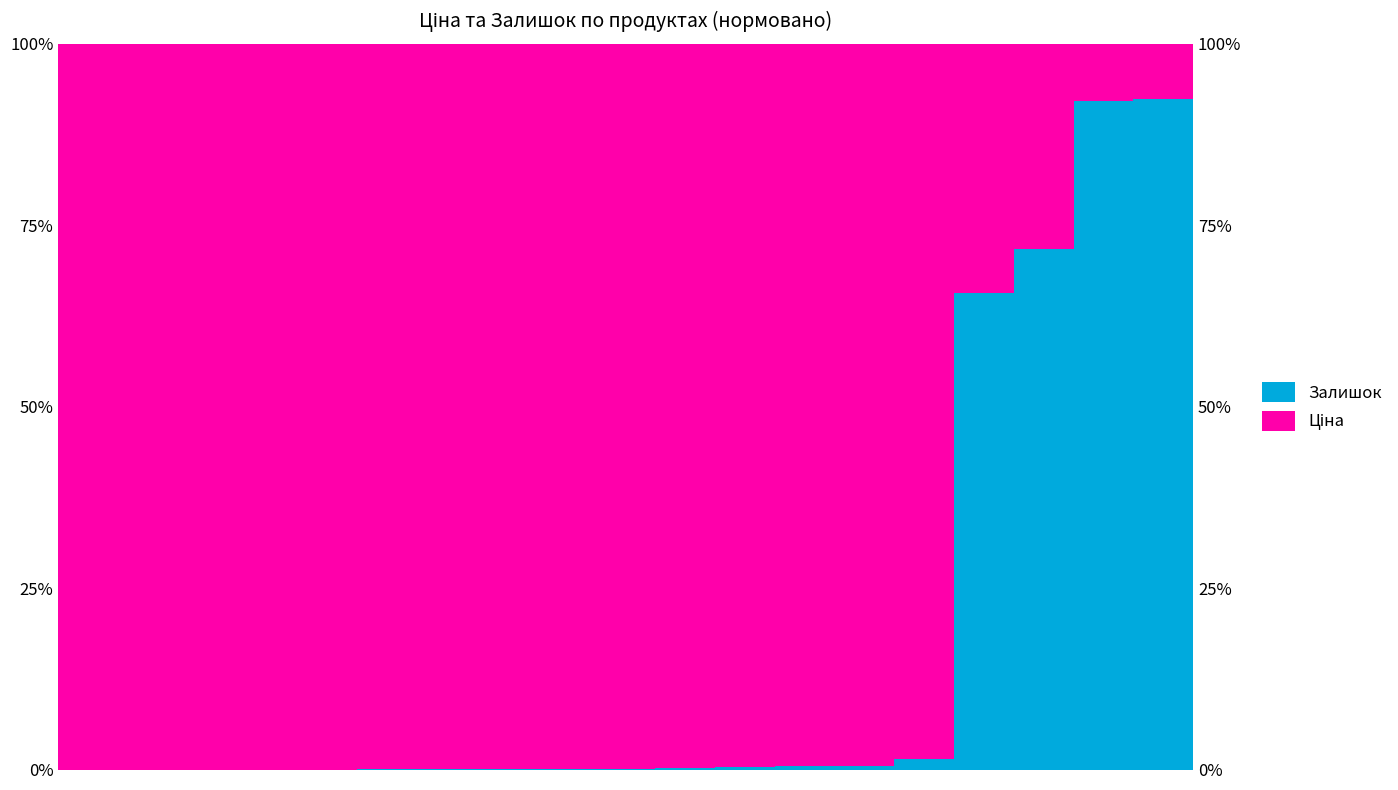

Rank the series by their maximum value, from highest to lowest.

Ціна, Залишок